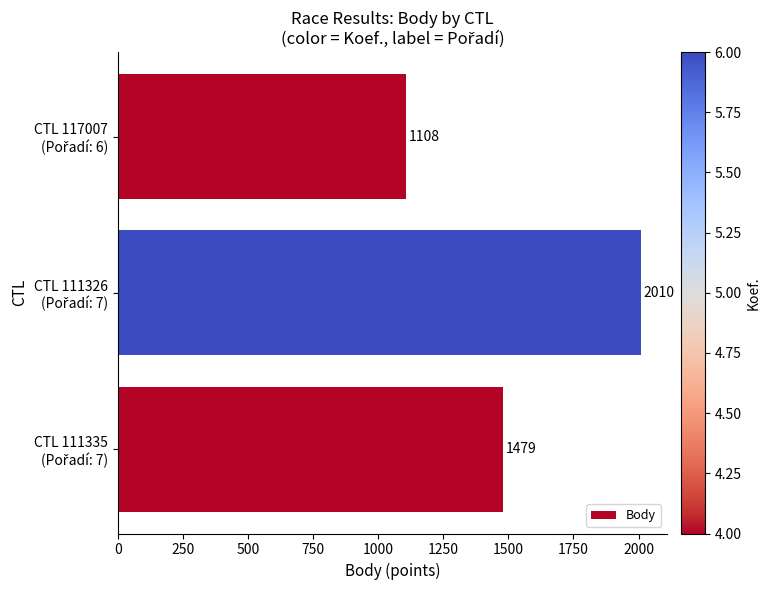

What is the difference between the maximum and minimum values?

902